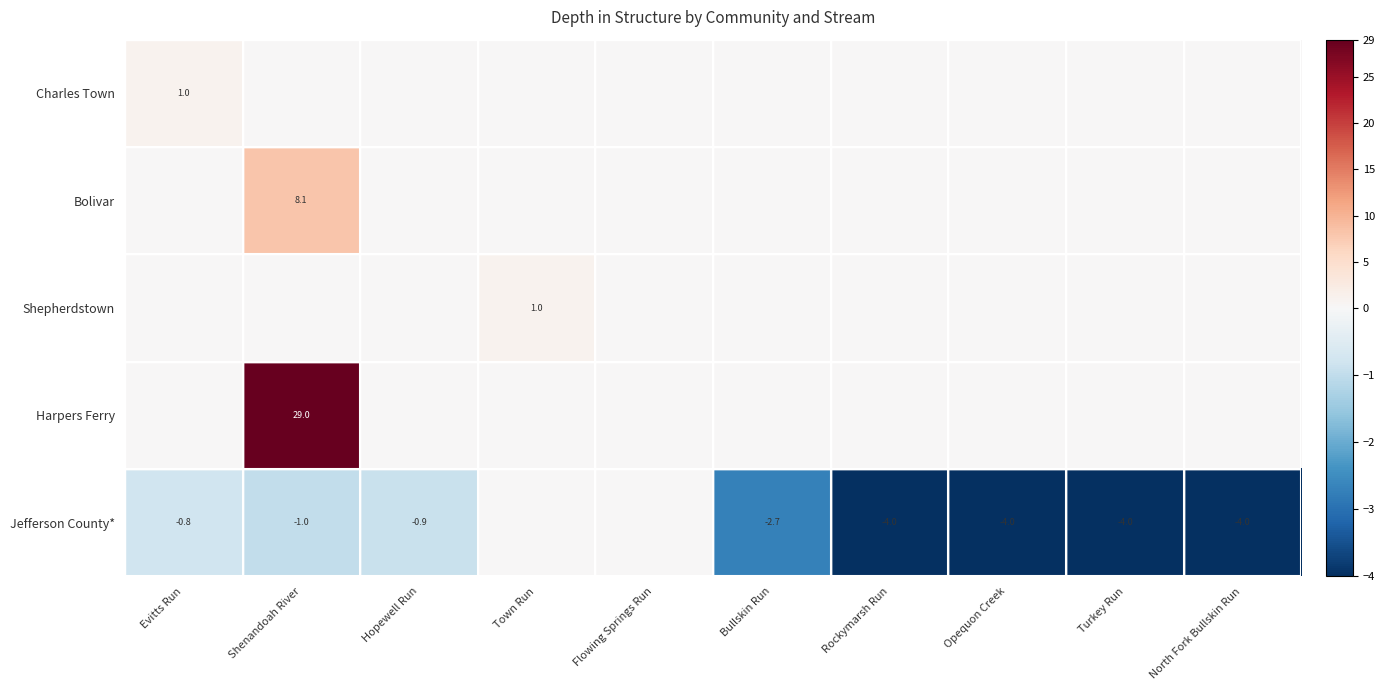

The value of Jefferson County* at Turkey Run is -7.1. True or false?

False